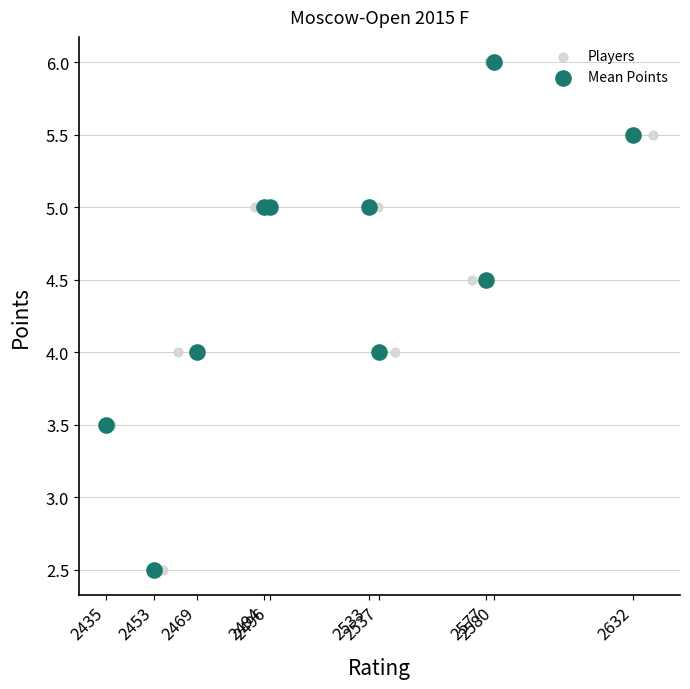

What are all the series names shown in the legend?

Players, Mean Points